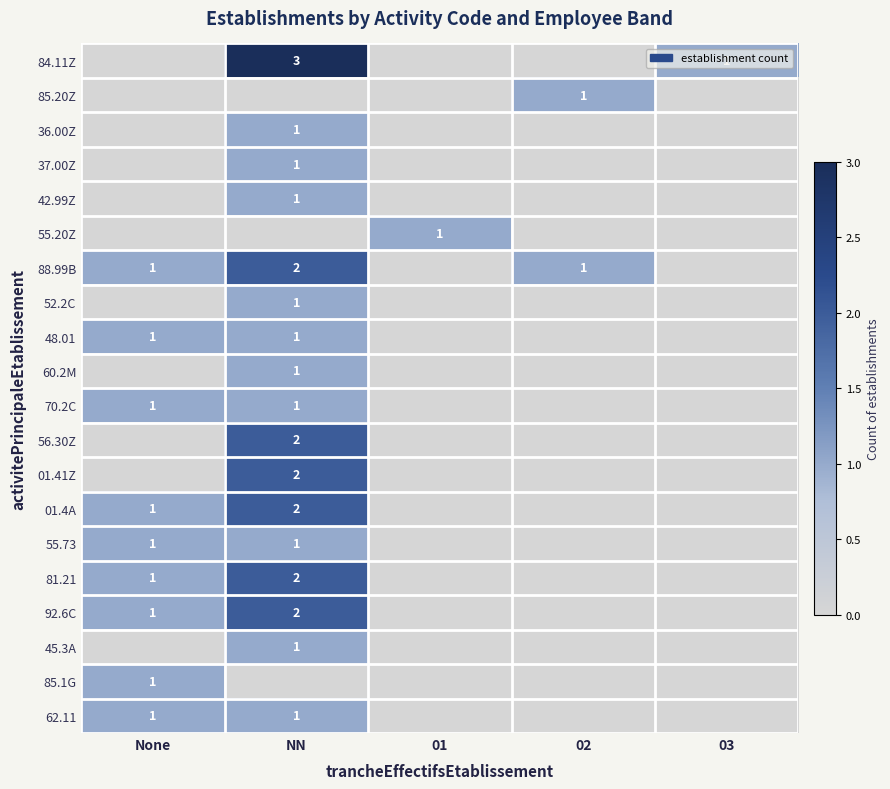

Which label corresponds to the smallest value in the chart?

None